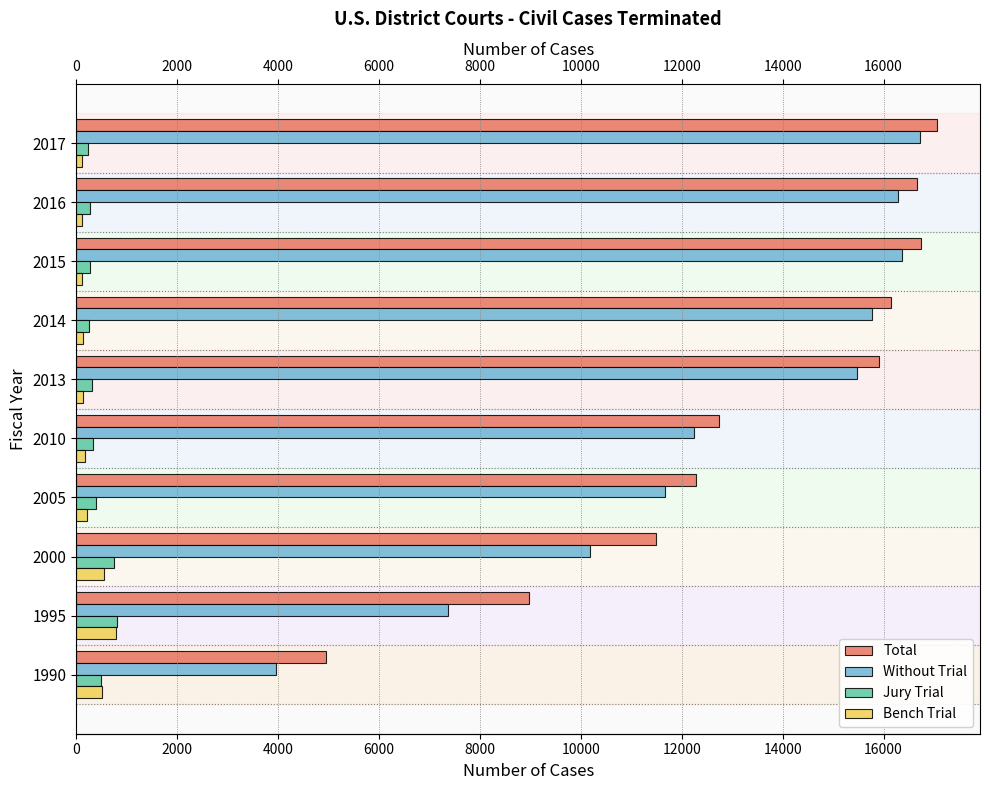

True or false: Jury Trial has a value of 328 at 2010.

True